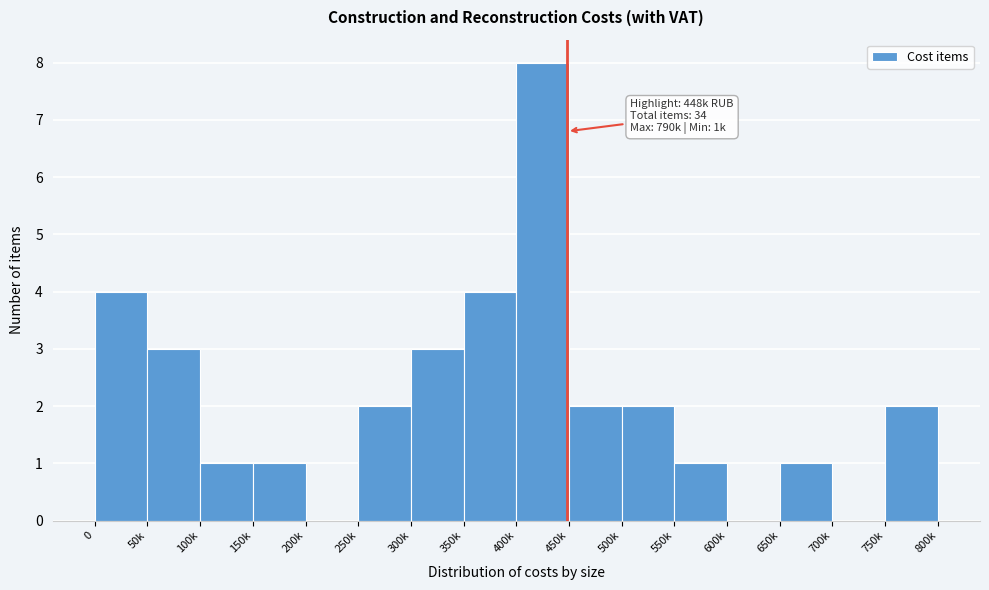

Reading left to right, extract all data points from this chart.

0=4	50k=3	100k=1	150k=1	200k=0	250k=2	300k=3	350k=4	400k=8	450k=2	500k=2	550k=1	600k=0	650k=1	700k=0	750k=2